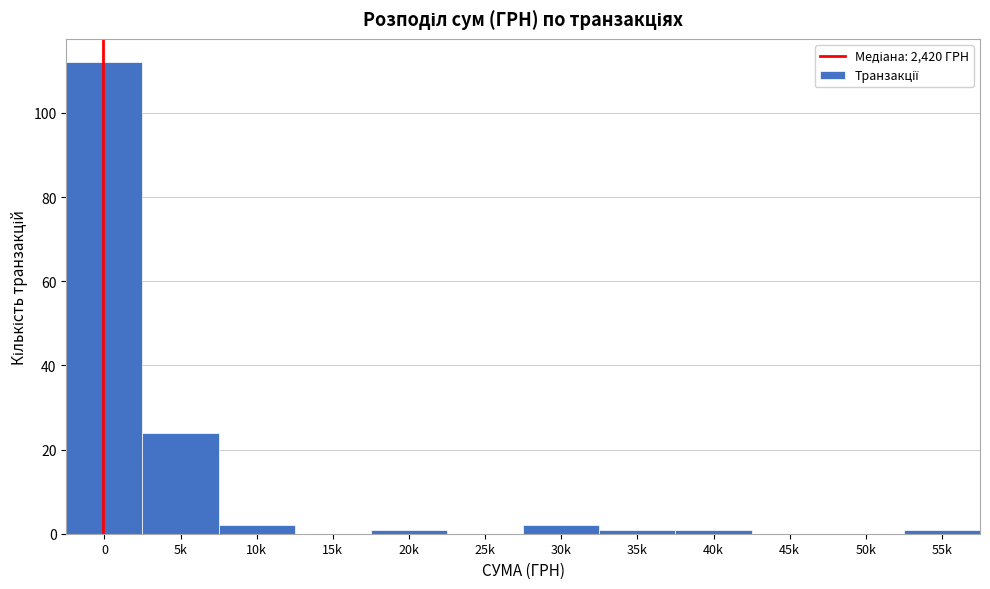

Reading left to right, transcribe all the data shown in this chart.

0=112	5k=24	10k=2	15k=0	20k=1	25k=0	30k=2	35k=1	40k=1	45k=0	50k=0	55k=1